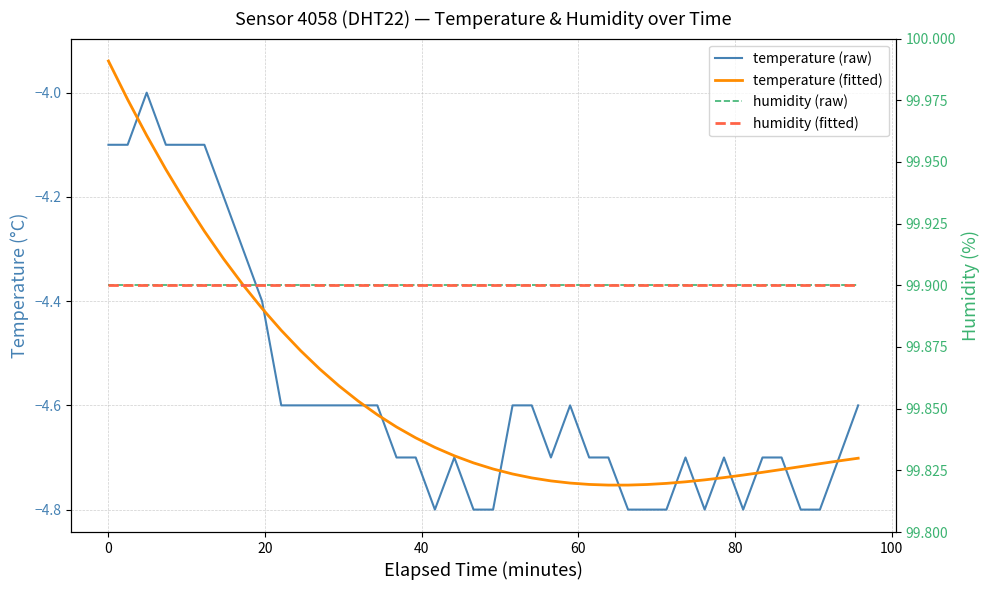

Rank the series by their maximum value, from lowest to highest.

temperature (raw), temperature (fitted), humidity (raw), humidity (fitted)